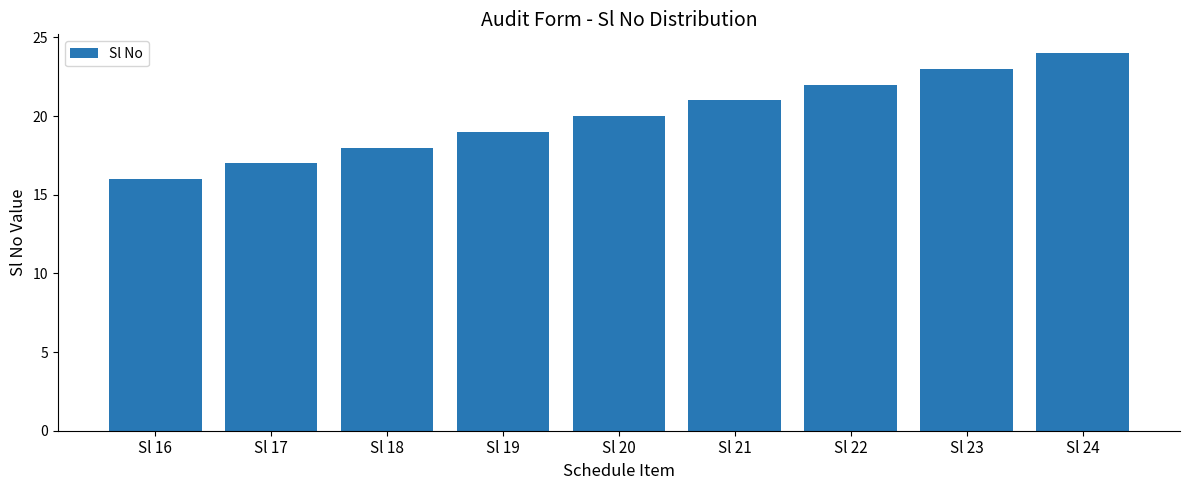

What is the minimum value shown in the chart?

16